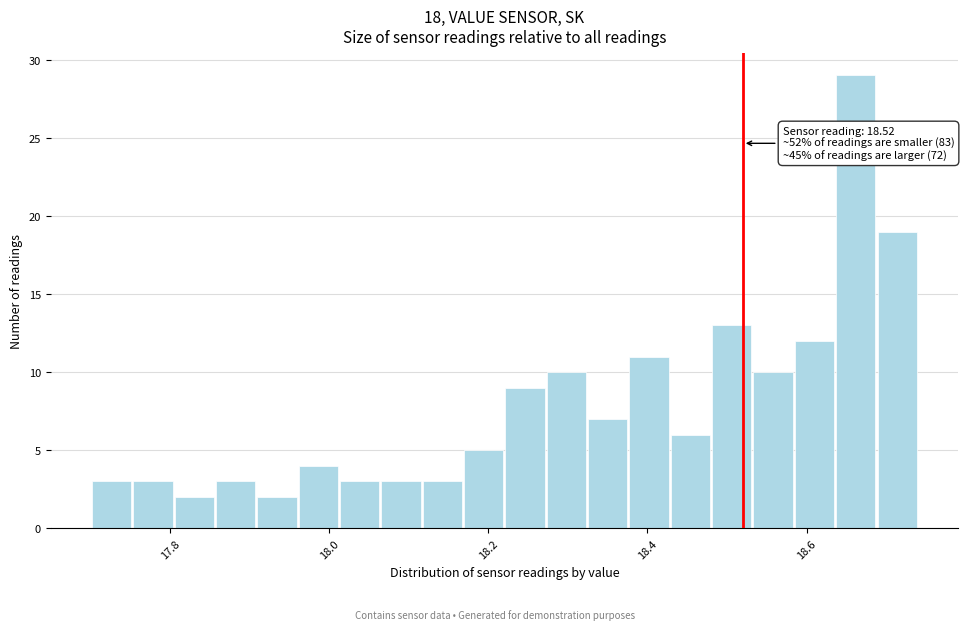

Read against the x-axis, roughly where is the centre of the tallest bar?

18.66